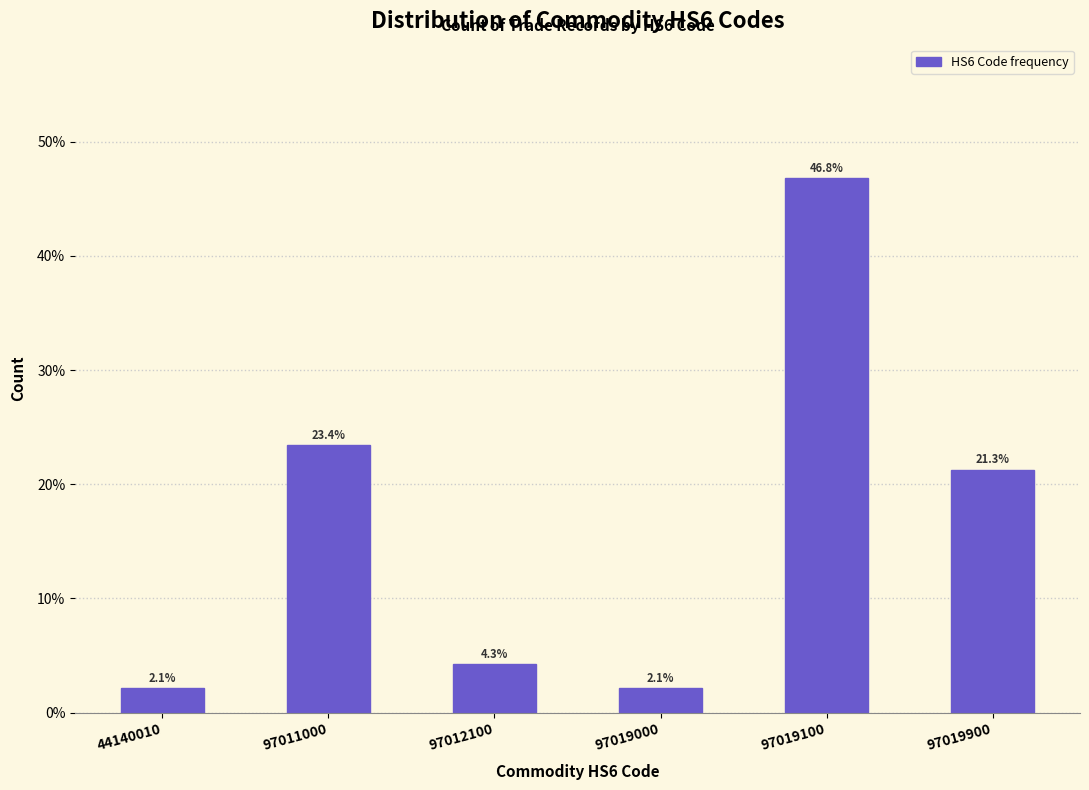

Reading left to right, list all the values displayed in this chart.

2.1	23.4	4.3	2.1	46.8	21.3